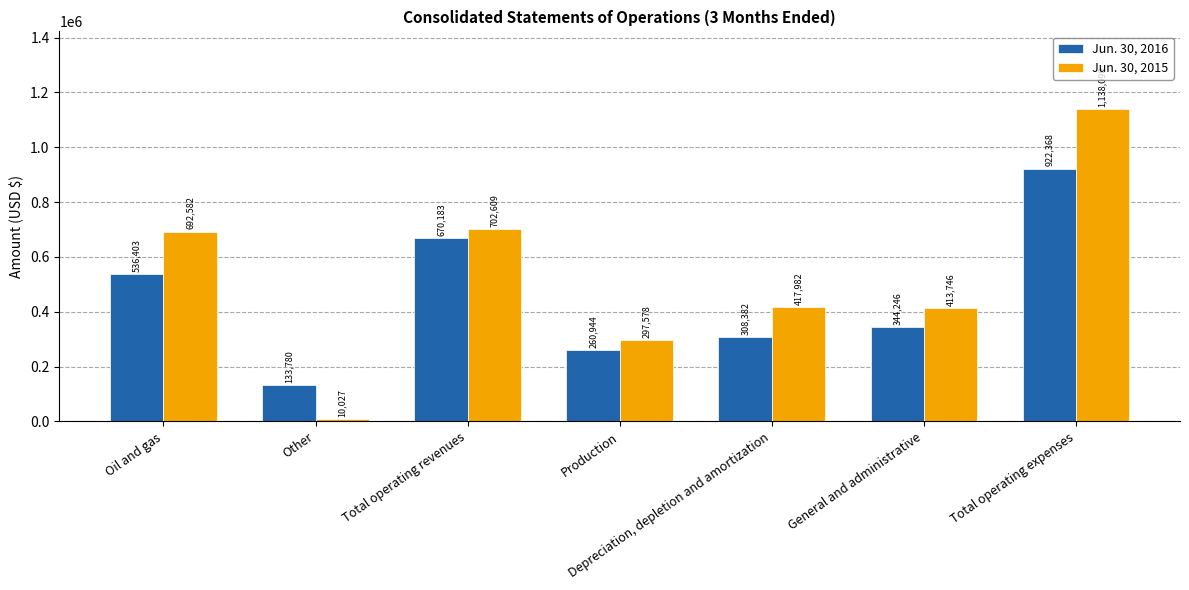

What is the difference between the highest and lowest values at Total operating revenues?

32426